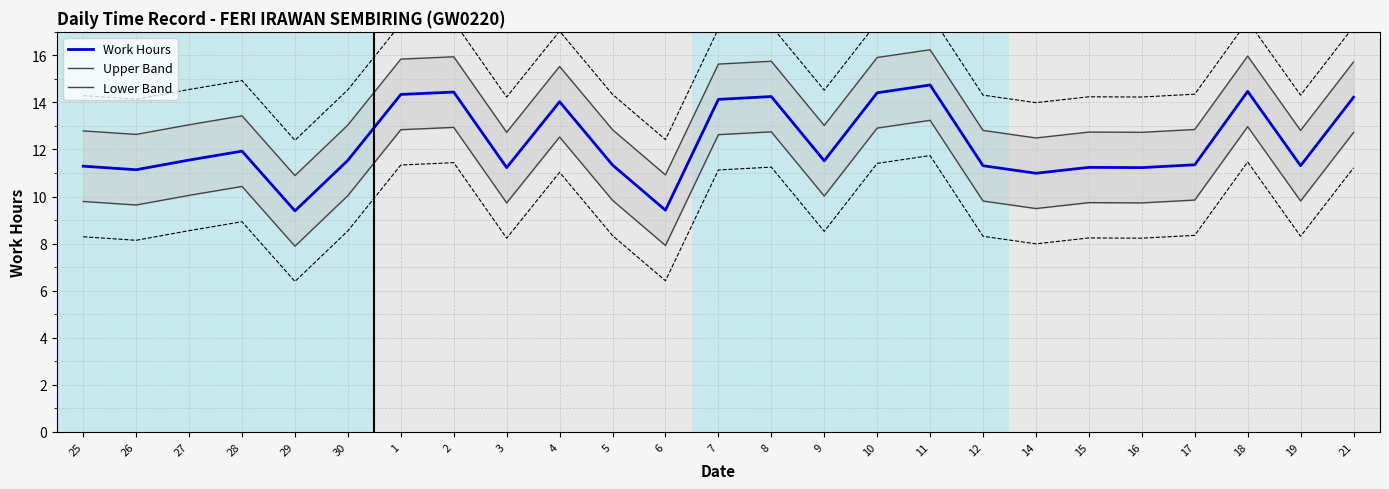

True or false: Upper Band has a value of 21.9 at 16.

False